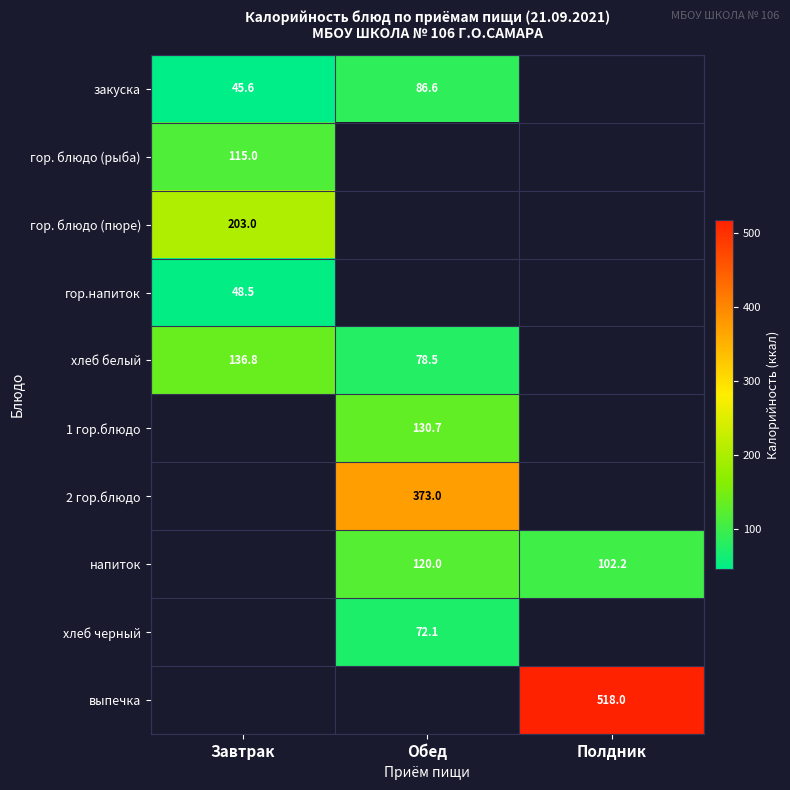

Which label corresponds to the largest value in the chart?

Полдник